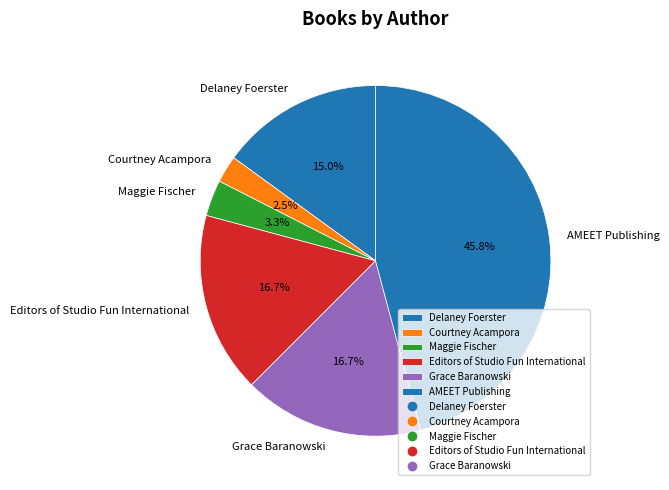

What percentage is NOT represented by Grace Baranowski?

83.3%